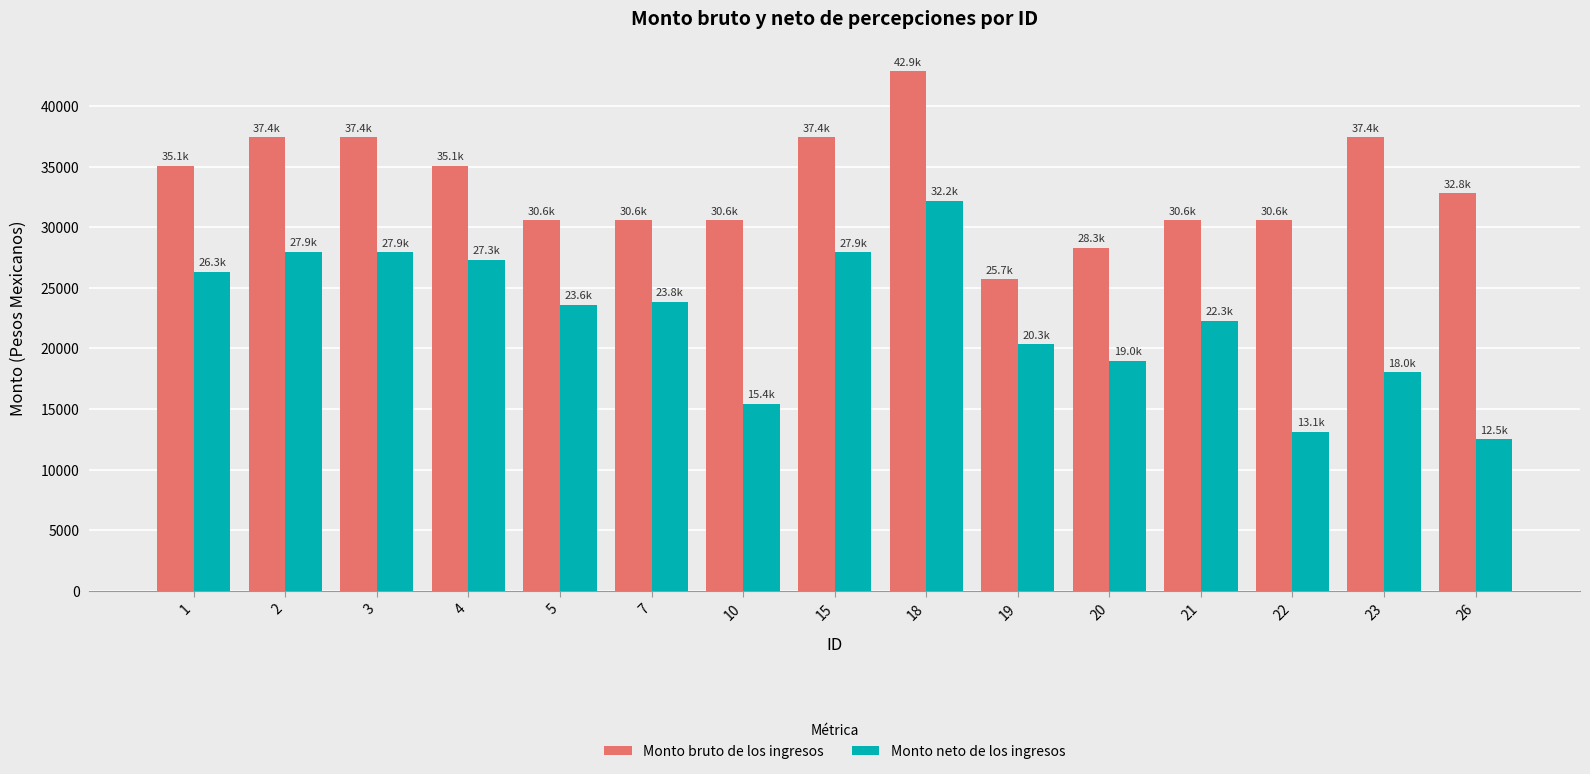

How many groups of bars are there?

15